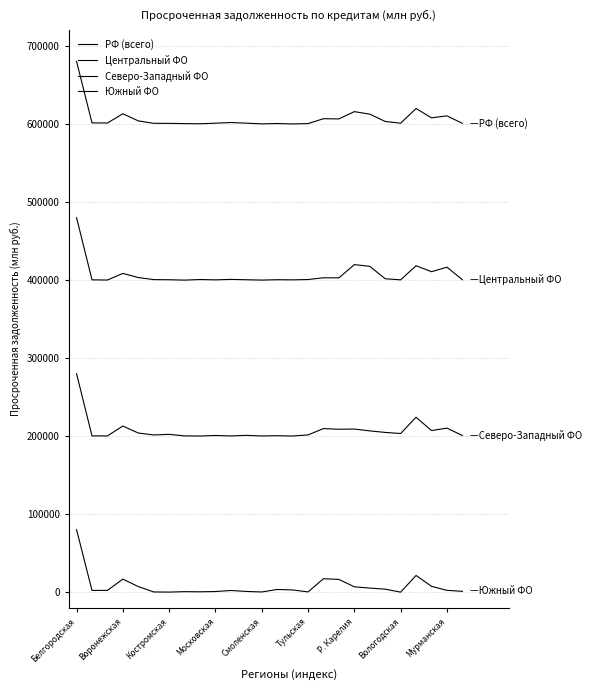

Where is Центральный ФО nearest to the value 439834?

Р. Карелия